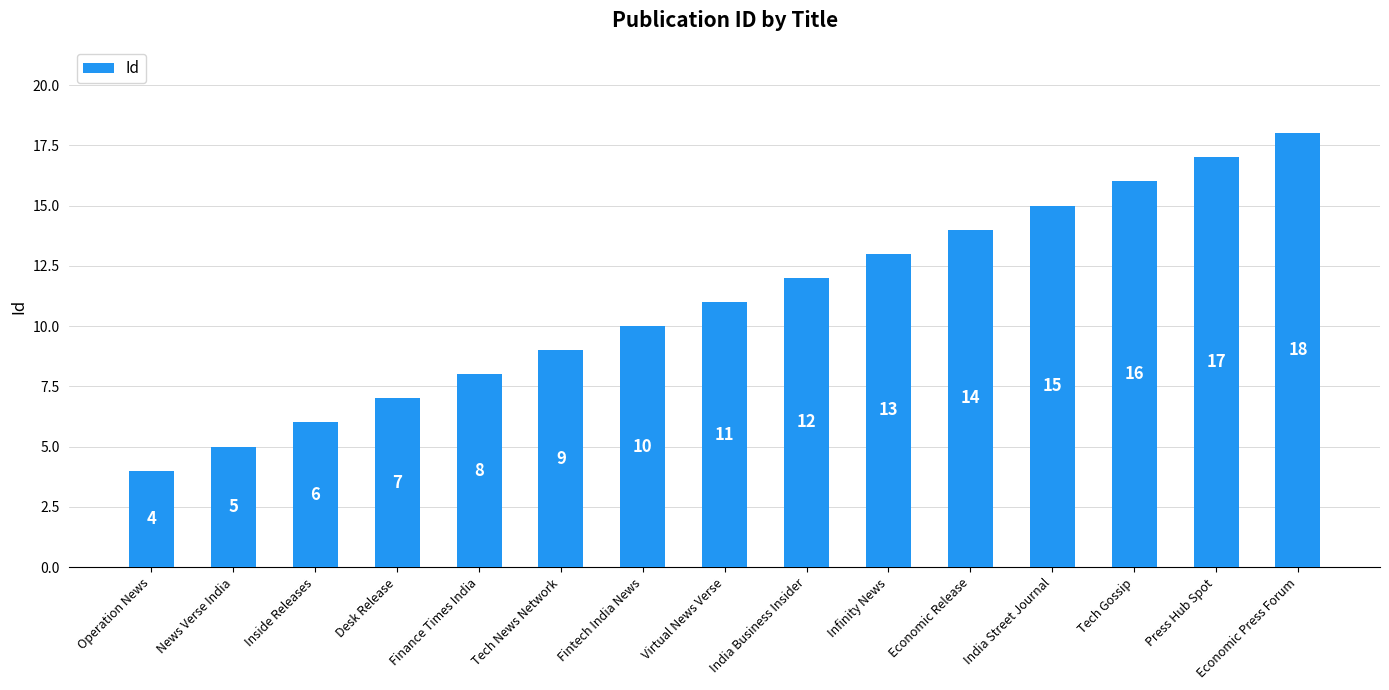

Rank the categories by value from lowest to highest.

Operation News, News Verse India, Inside Releases, Desk Release, Finance Times India, Tech News Network, Fintech India News, Virtual News Verse, India Business Insider, Infinity News, Economic Release, India Street Journal, Tech Gossip, Press Hub Spot, Economic Press Forum